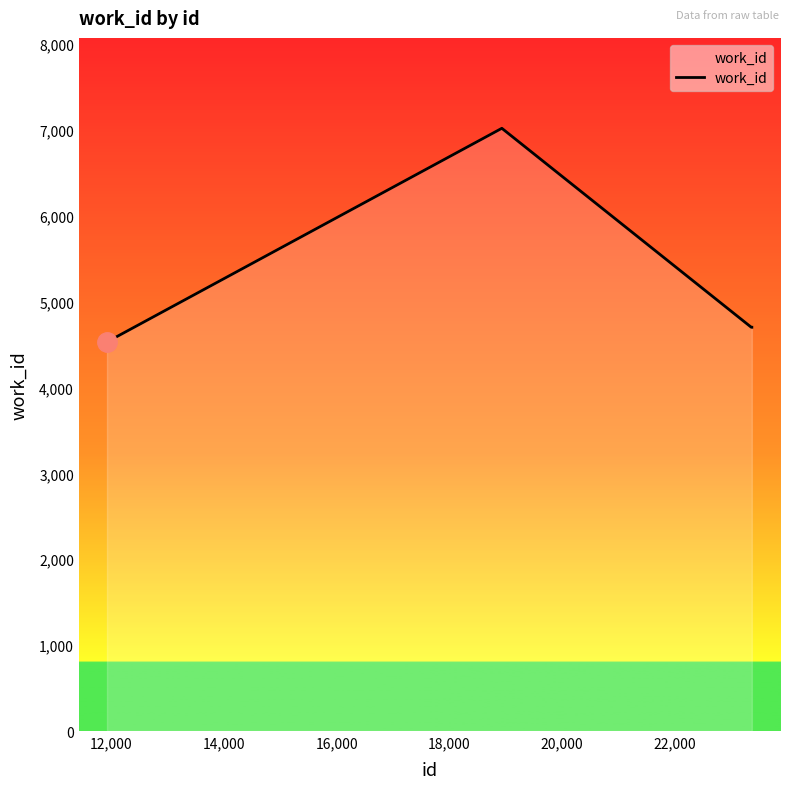

What is the smallest value displayed?

4532